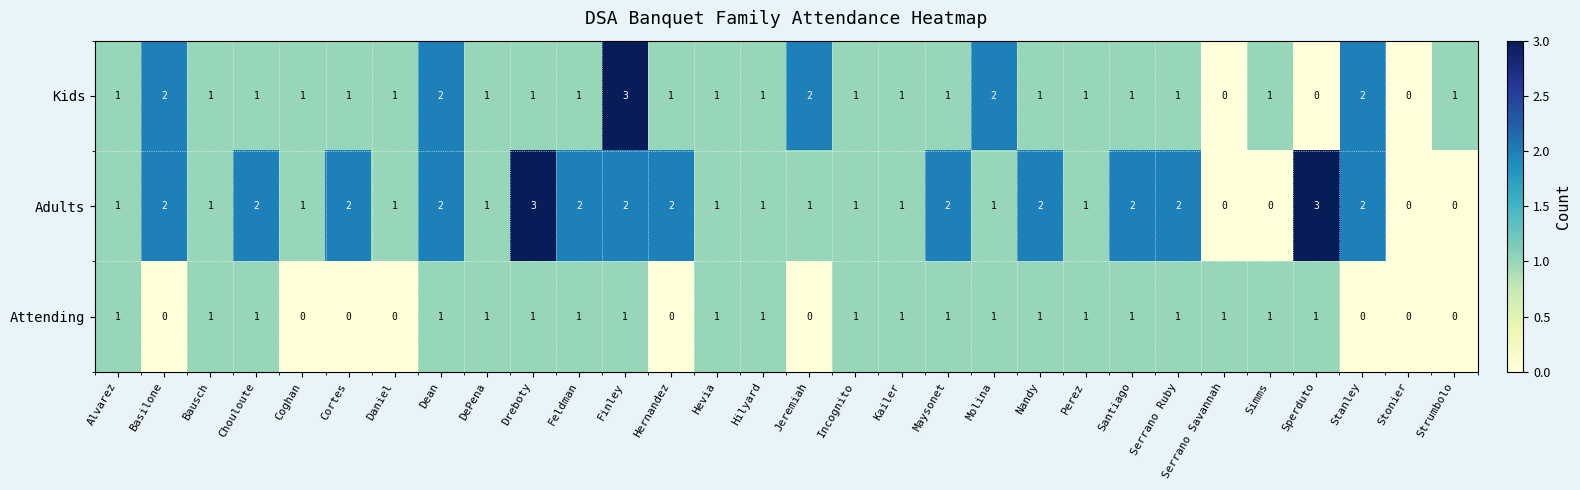

At which category is the sum across all series the highest?

Finley